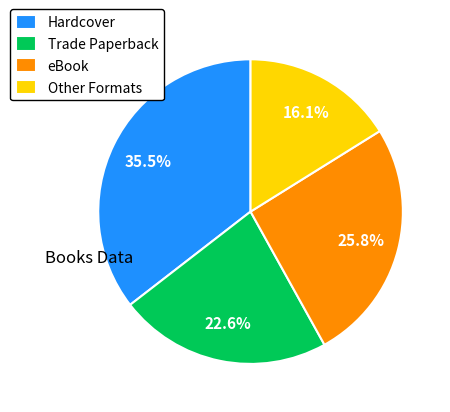

How many slices are in this pie chart?

4